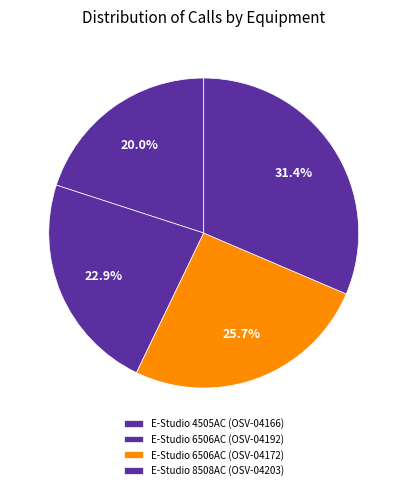

How many segments does this pie chart have?

4